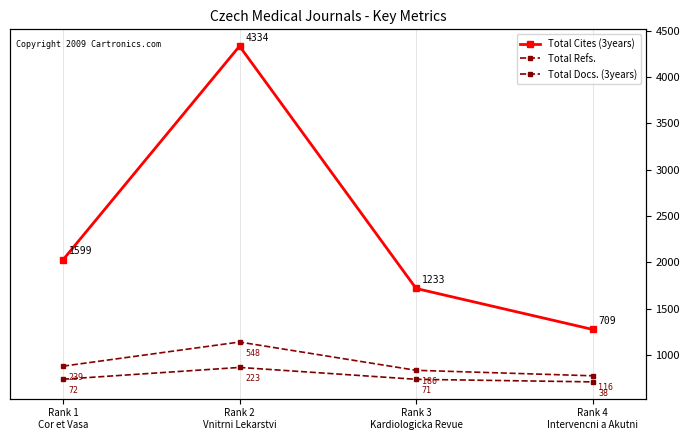

Between Rank 1
Cor et Vasa and Rank 2
Vnitrni Lekarstvi, which series saw the biggest shift?

Total Cites (3years)